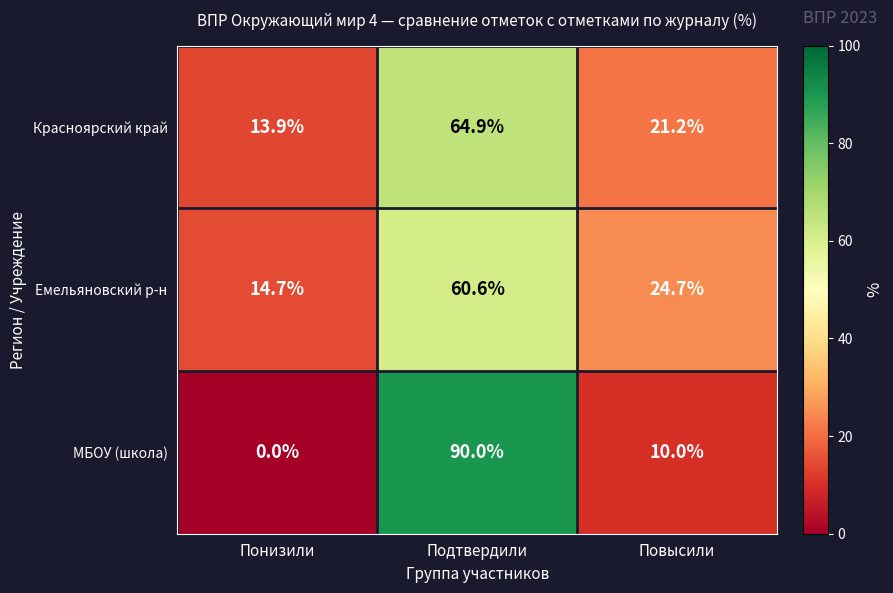

Is the value of МБОУ (школа) at Повысили greater than the value of Емельяновский р-н at Повысили?

No